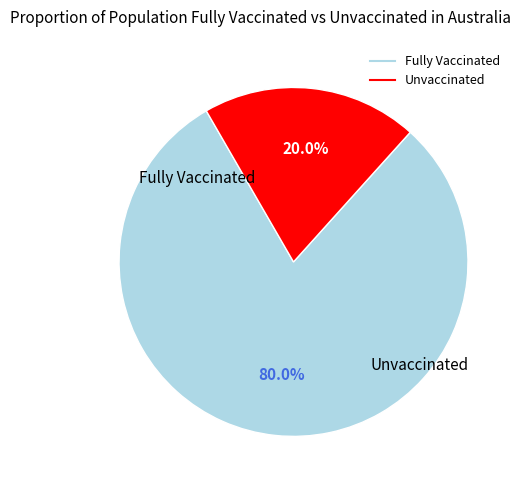

Is there a majority slice in this chart?

Yes